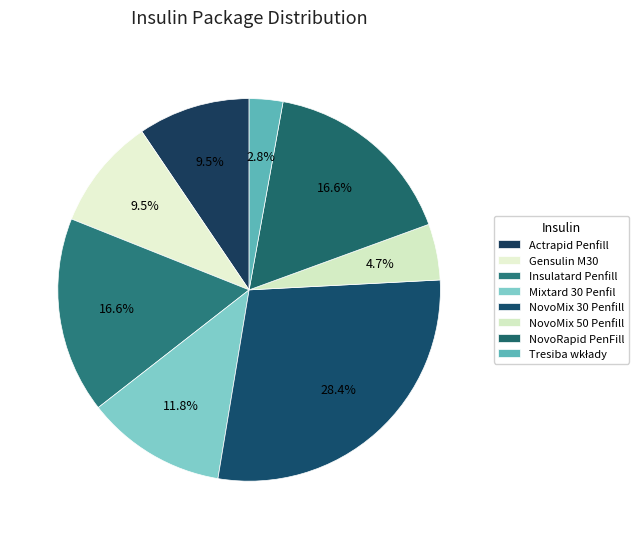

To the nearest percent, what is the combined percentage of Insulatard Penfill and Tresiba wkłady?

19%